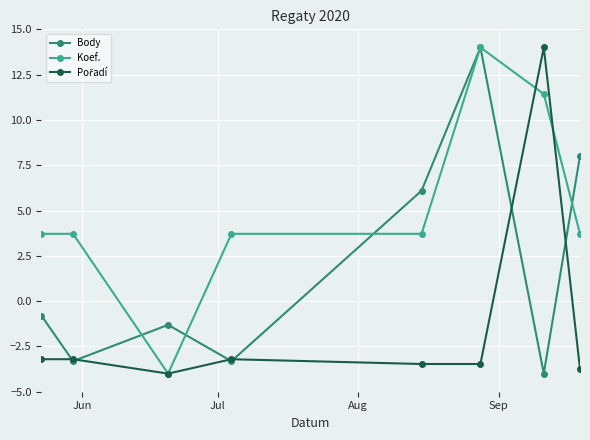

Which series has the largest total across all categories?

Koef.